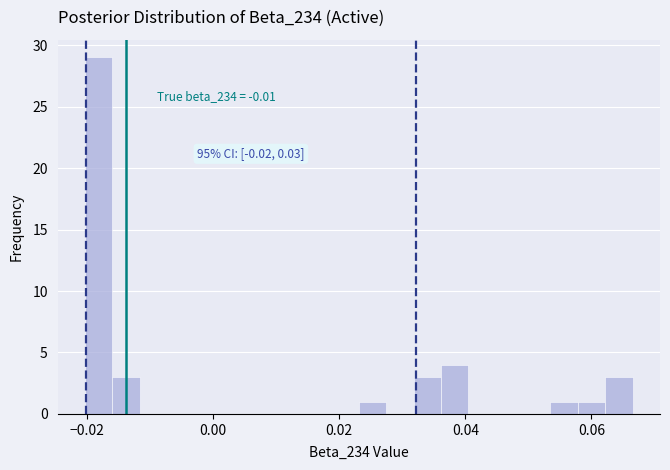

Around what value on the x-axis is the tallest bar? Give the approximate position of its centre, as read against the axis.

-0.018